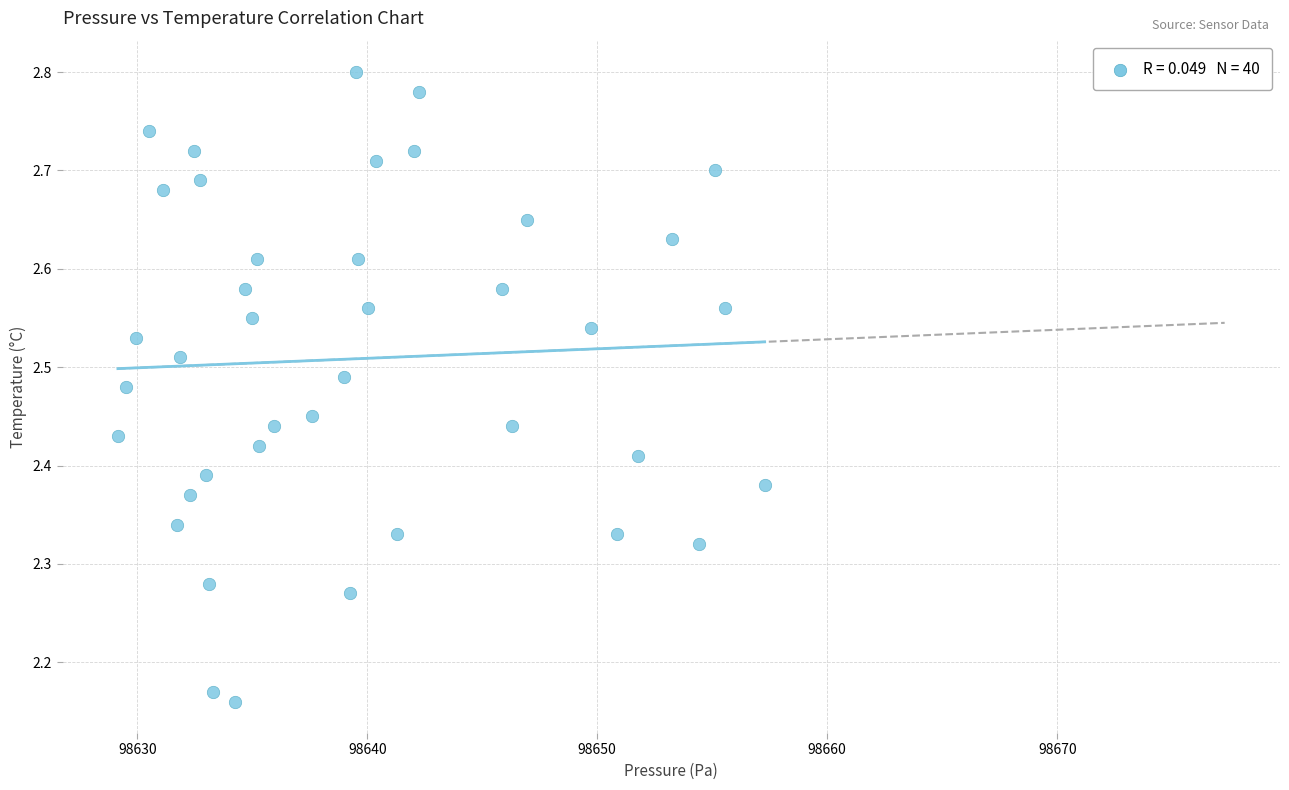

What is the range of Y values (max minus min)?

0.6